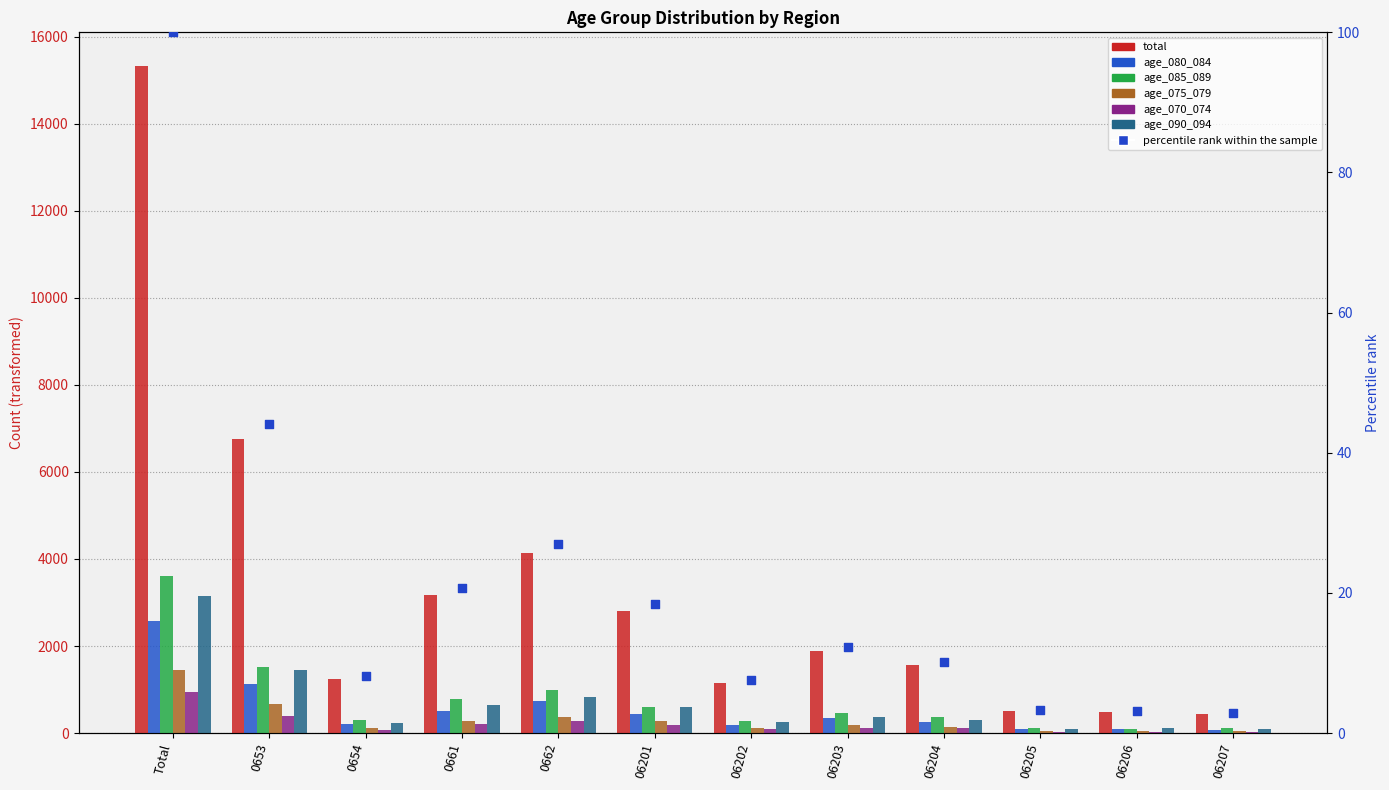

At how many categories does at least one series exceed 4135?

3